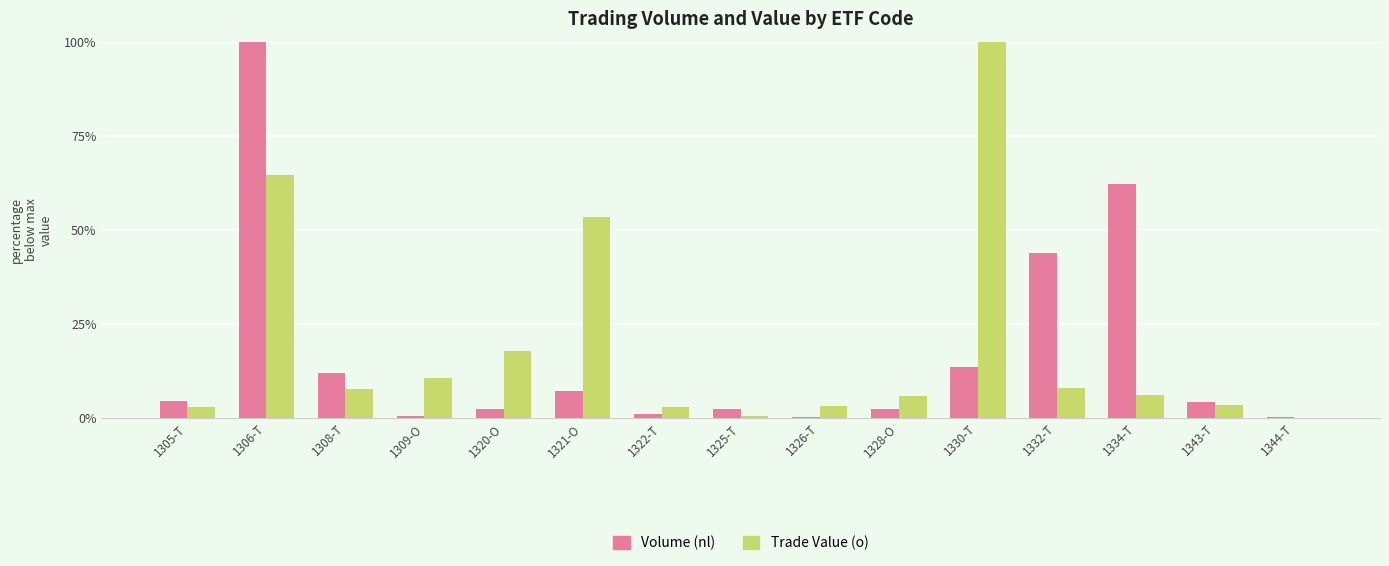

Read the Volume (nl) value at 1328-O.

2.5